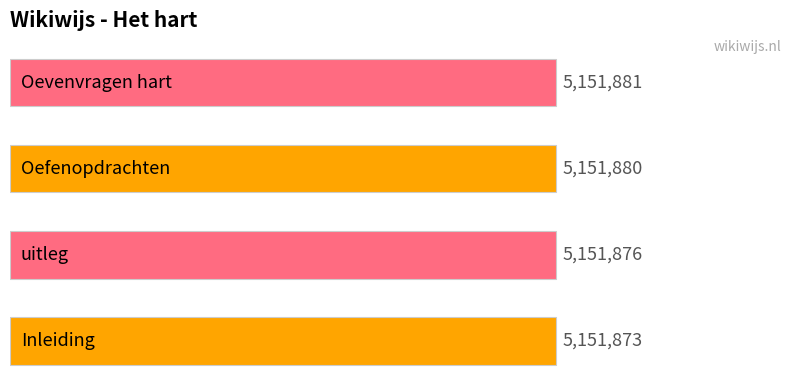

What is the average value?

5151878